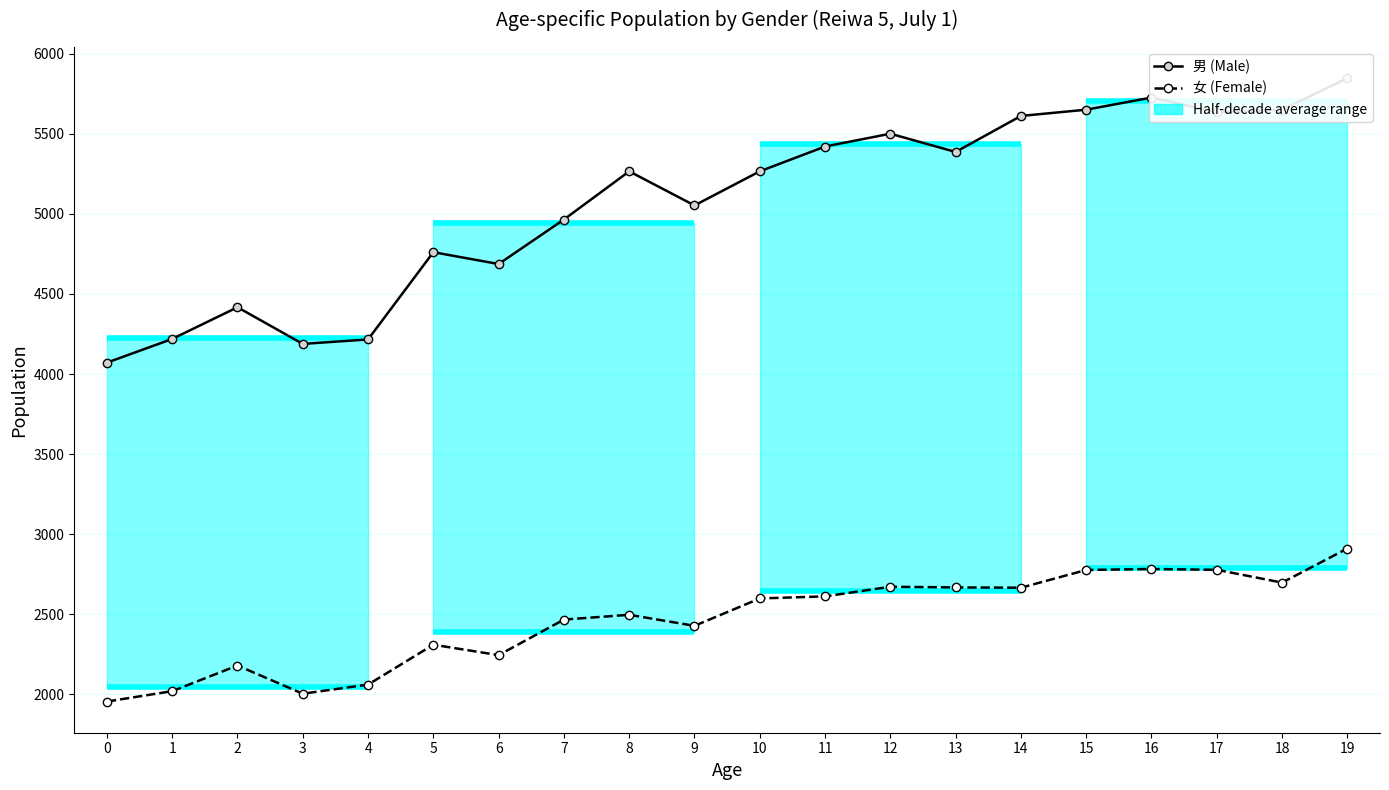

True or false: 男 (Male) and 女 (Female) intersect in this chart.

False